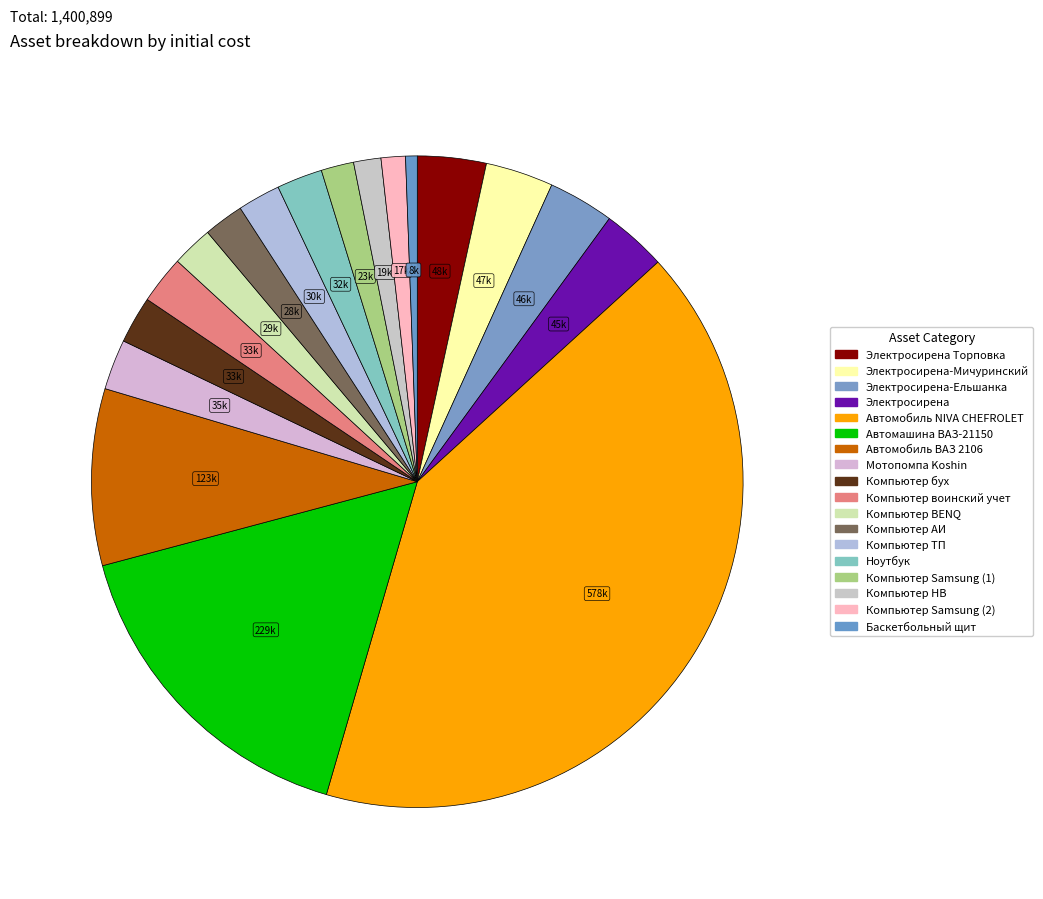

How many segments does this pie chart have?

18